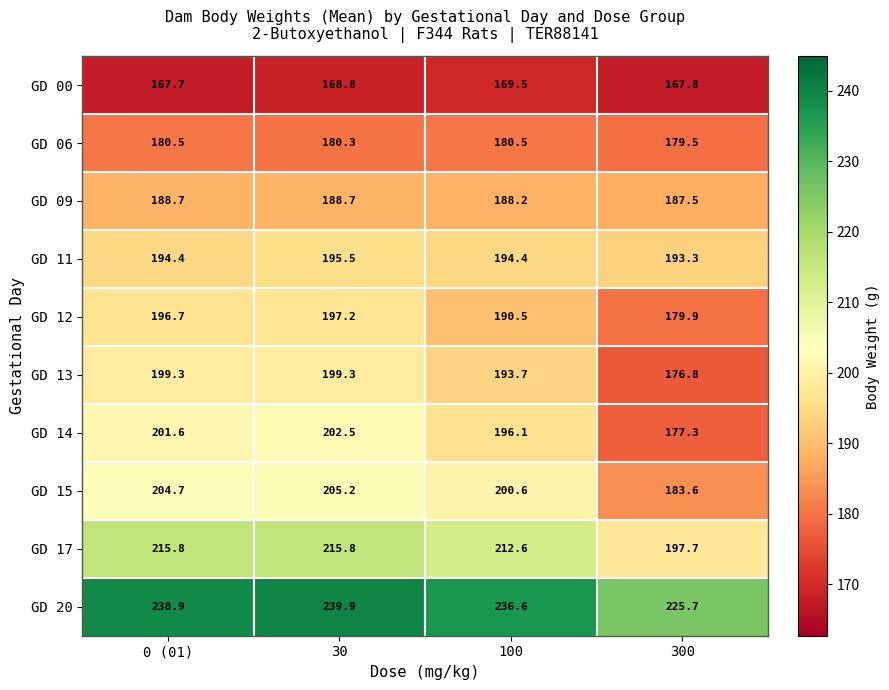

At which category is the sum across all series the highest?

30